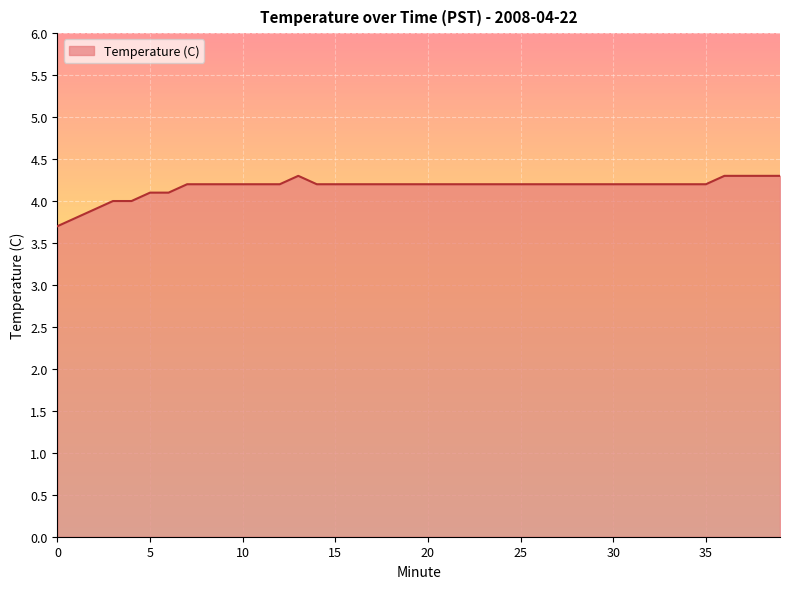

What is the difference between the maximum and second lowest values?

0.5